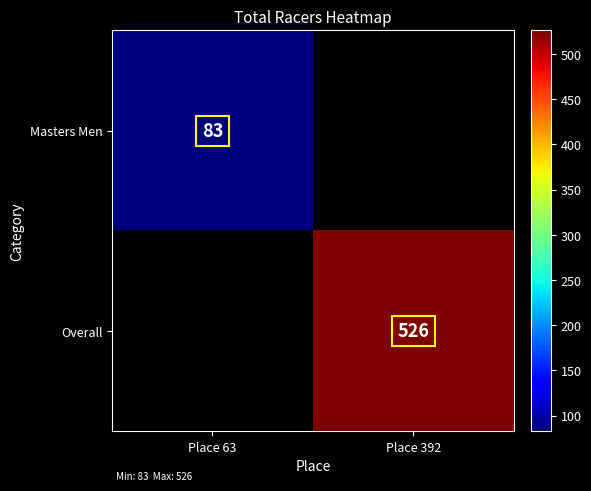

Which label corresponds to the smallest value in the chart?

Place 63